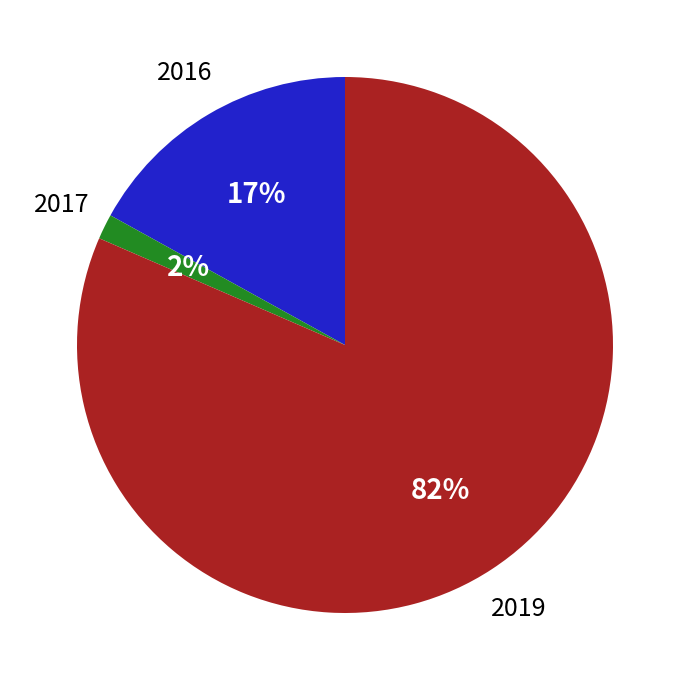

What is the smallest slice in the pie chart?

2017